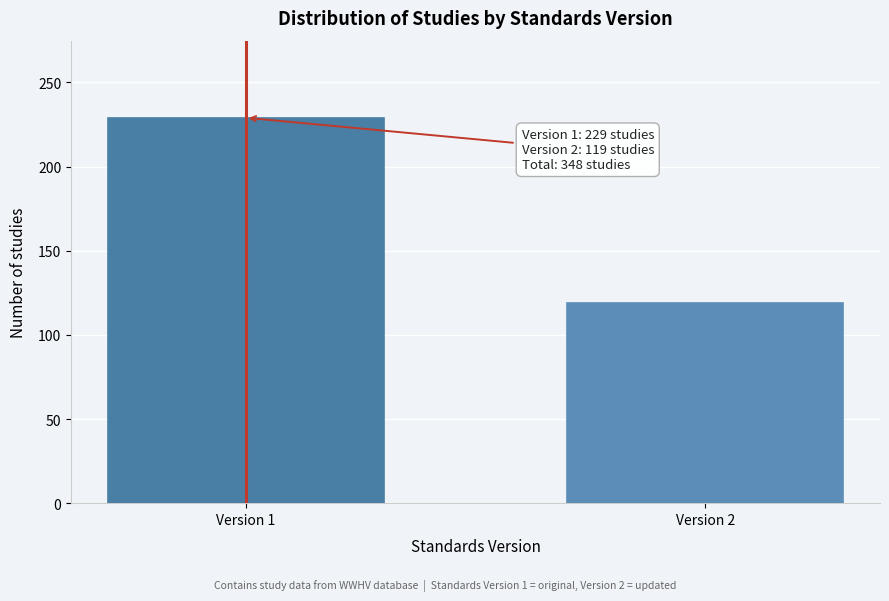

Reading left to right, extract all data points from this chart.

Version 1=229	Version 2=119